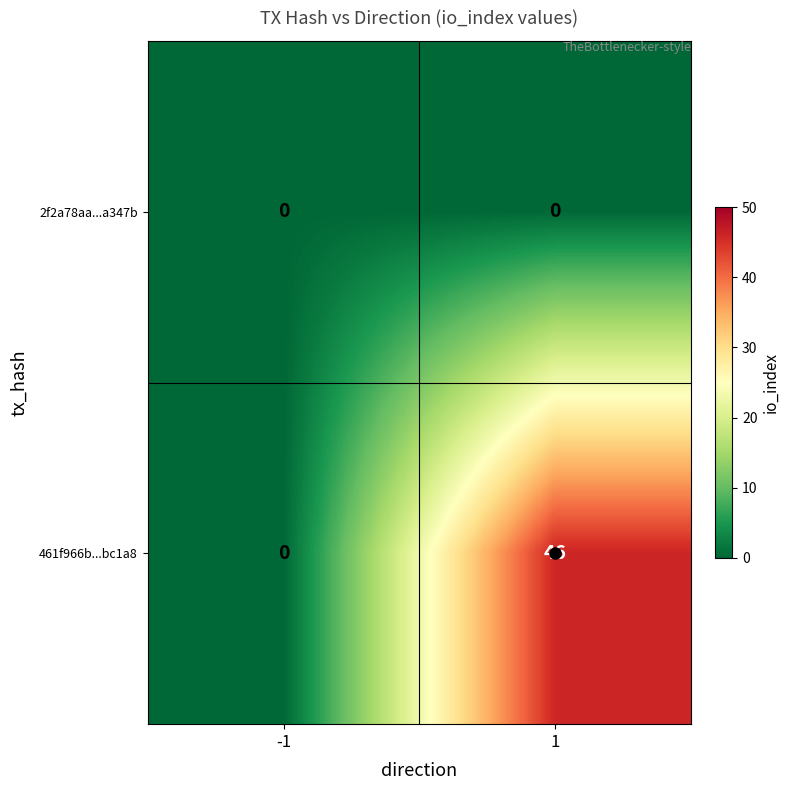

How many distinct data groups are displayed?

2